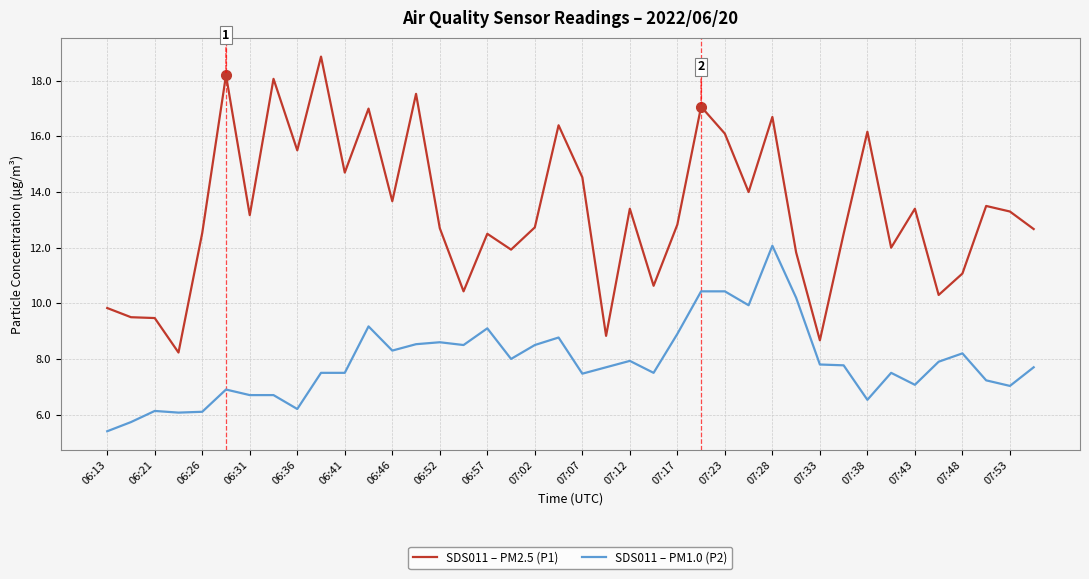

What is the difference between the maximum and minimum values in the SDS011 – PM2.5 (P1) series?

10.6